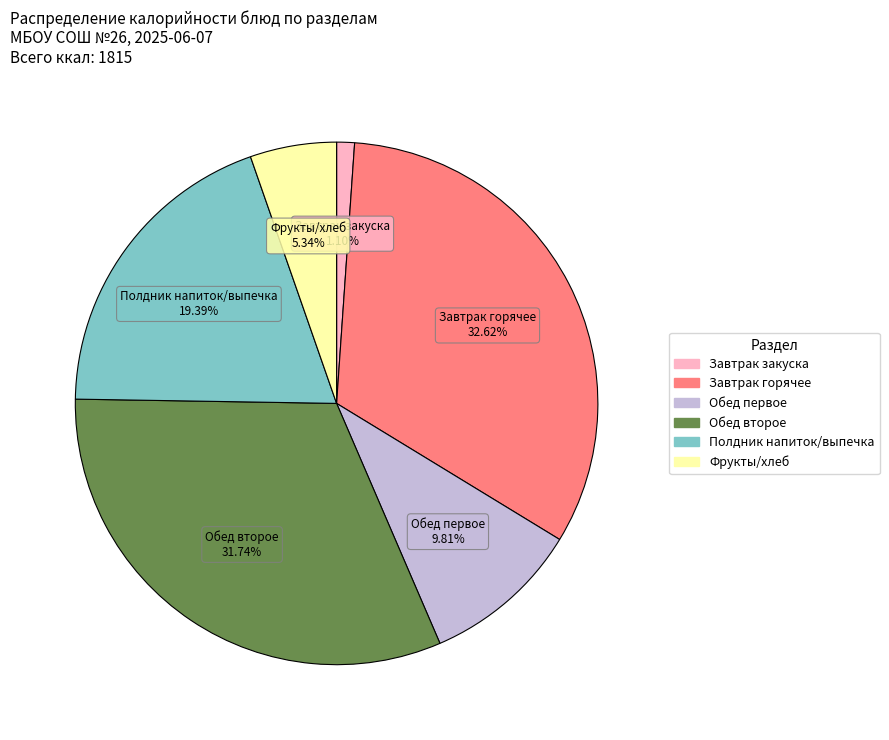

How many slices are in this pie chart?

6